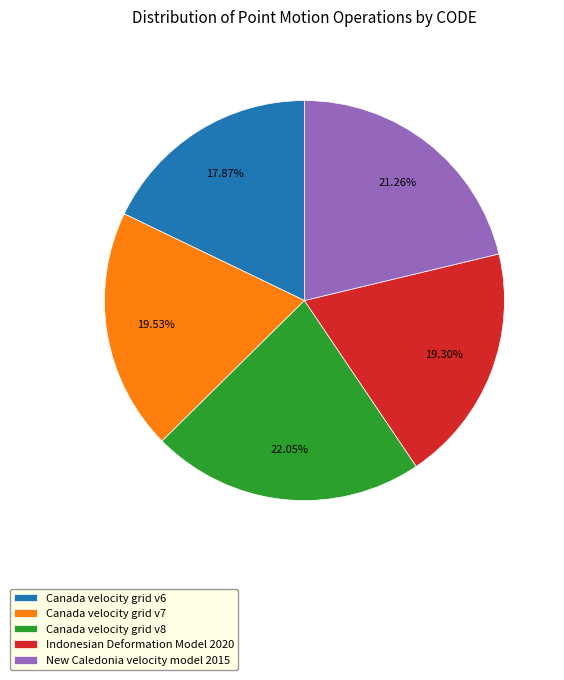

Between Canada velocity grid v6 and Indonesian Deformation Model 2020, which is larger?

Indonesian Deformation Model 2020